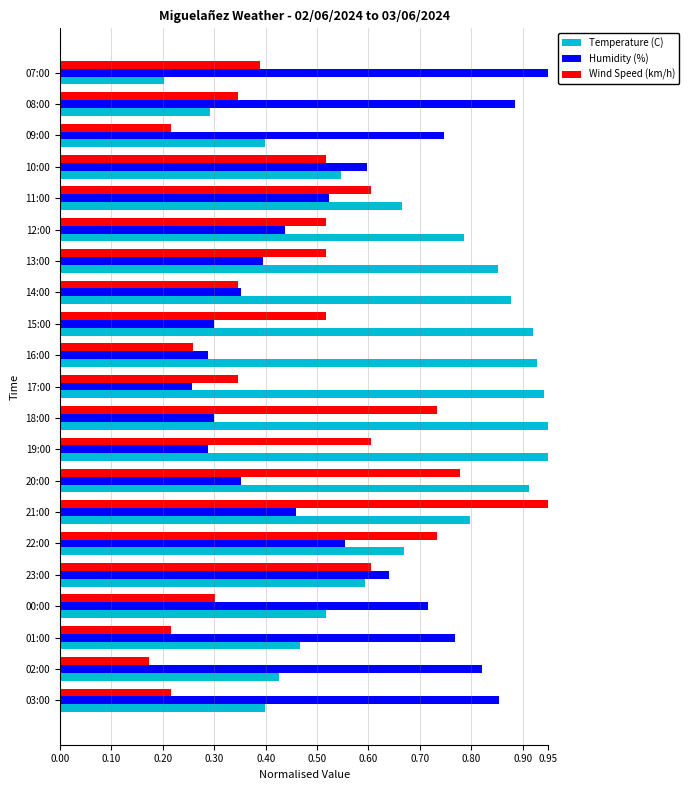

Between 02:00 and 22:00, which series saw the biggest shift?

Wind Speed (km/h)